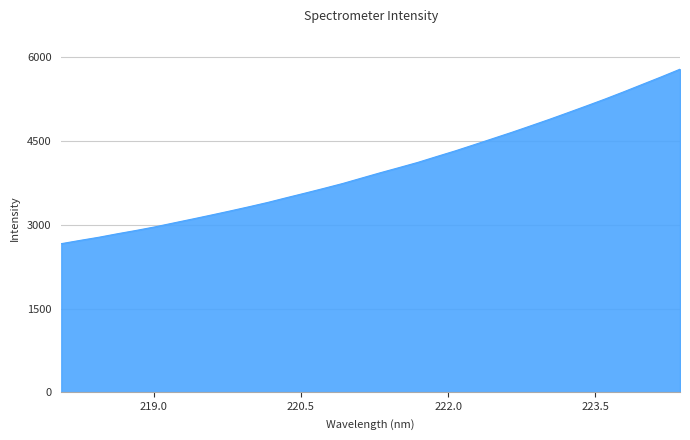

What is the smallest value displayed?

2662.3